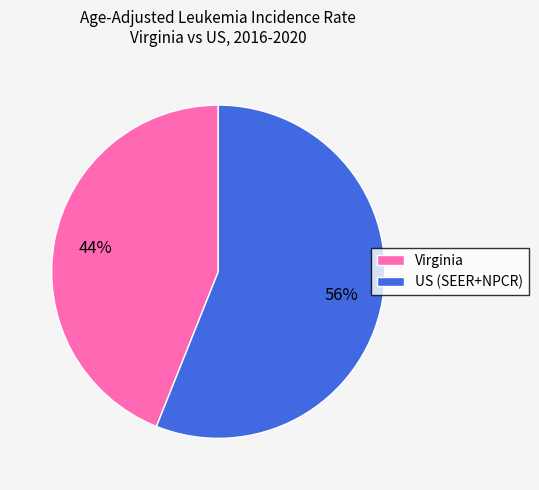

Is it true that Virginia is 51% of the pie?

False